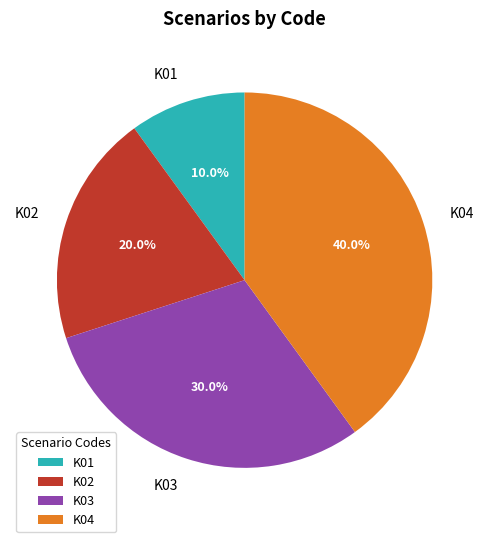

What is the ratio of the value at K04 to the value at K03?

1.3